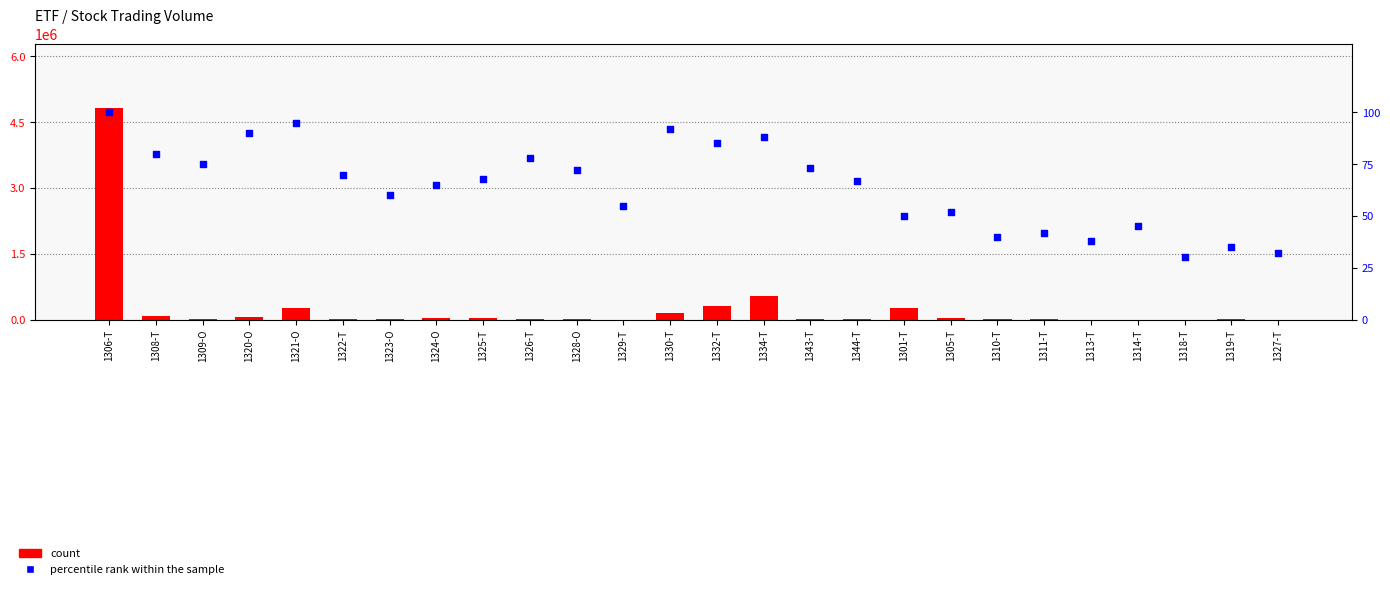

Is the value of count at 1326-T greater than the value of percentile rank within the sample at 1344-T?

Yes